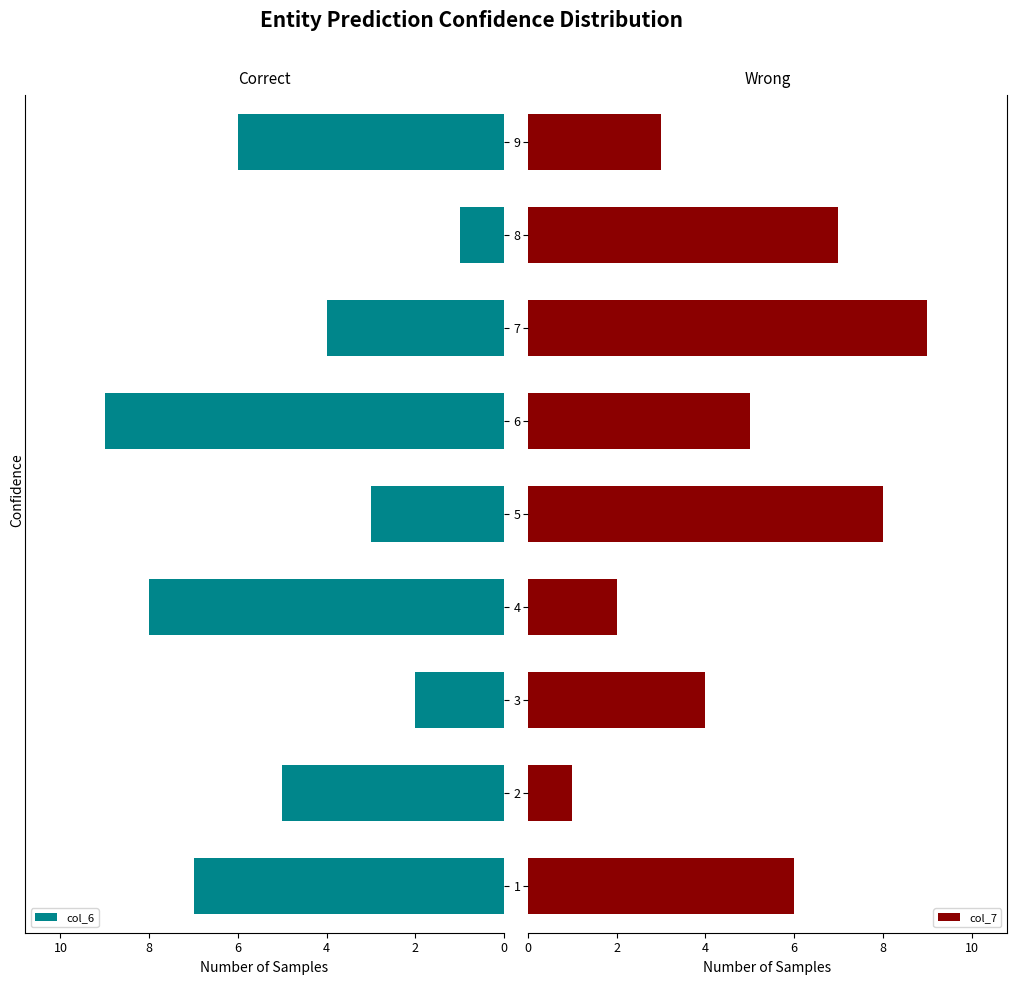

What is the minimum value for col_6?

1